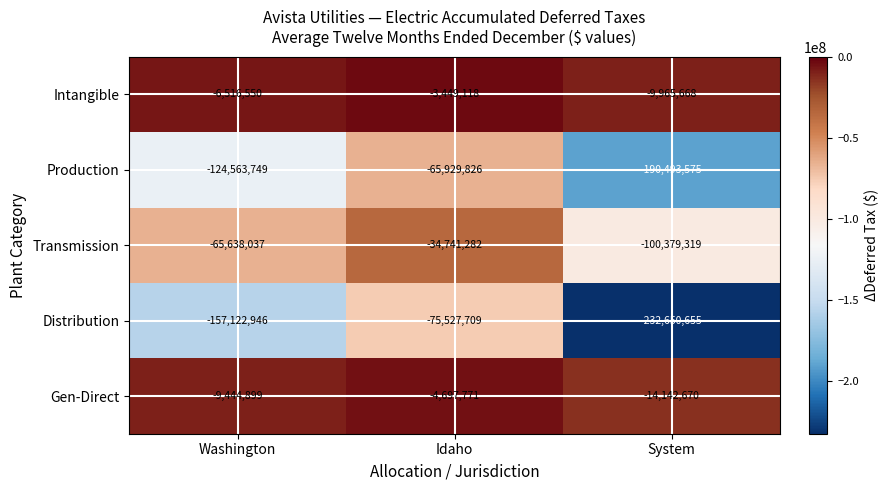

What is the sum of the Gen-Direct values at Idaho and Washington?

-14142670